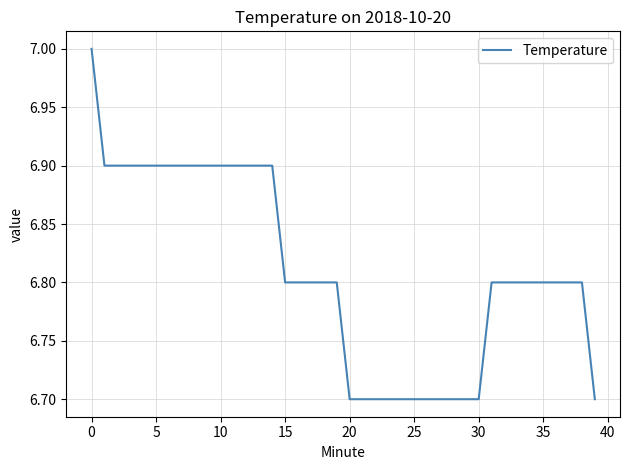

What is the smallest value displayed?

6.7